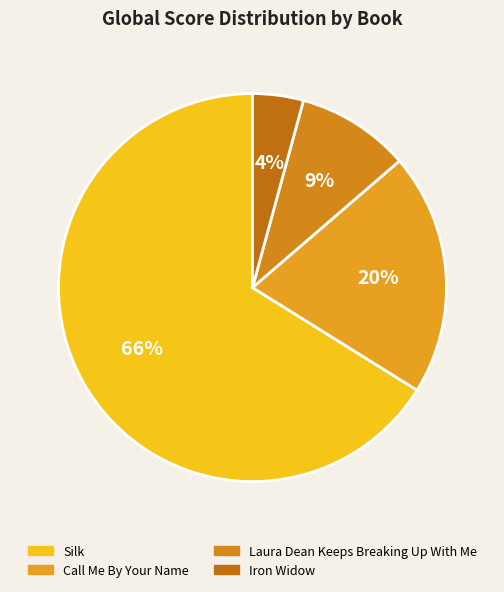

Which slice is the largest?

Silk